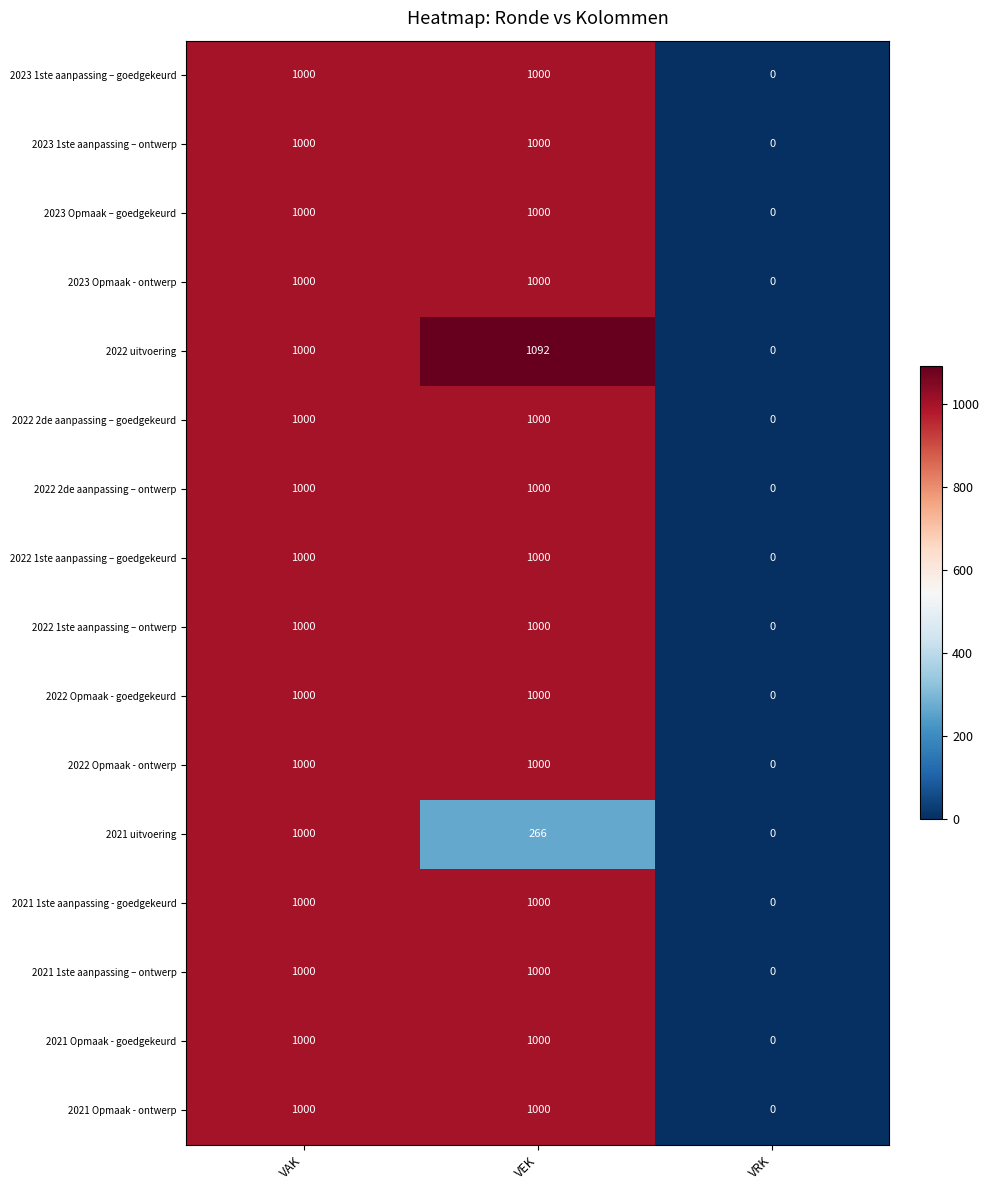

Is it true that 2023 Opmaak – goedgekeurd equals 671 at VRK?

False